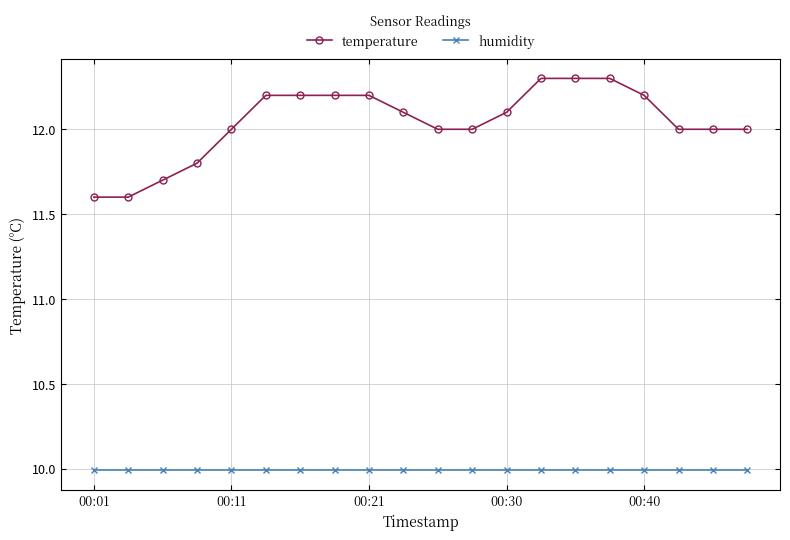

At how many categories does at least one series exceed 10?

20